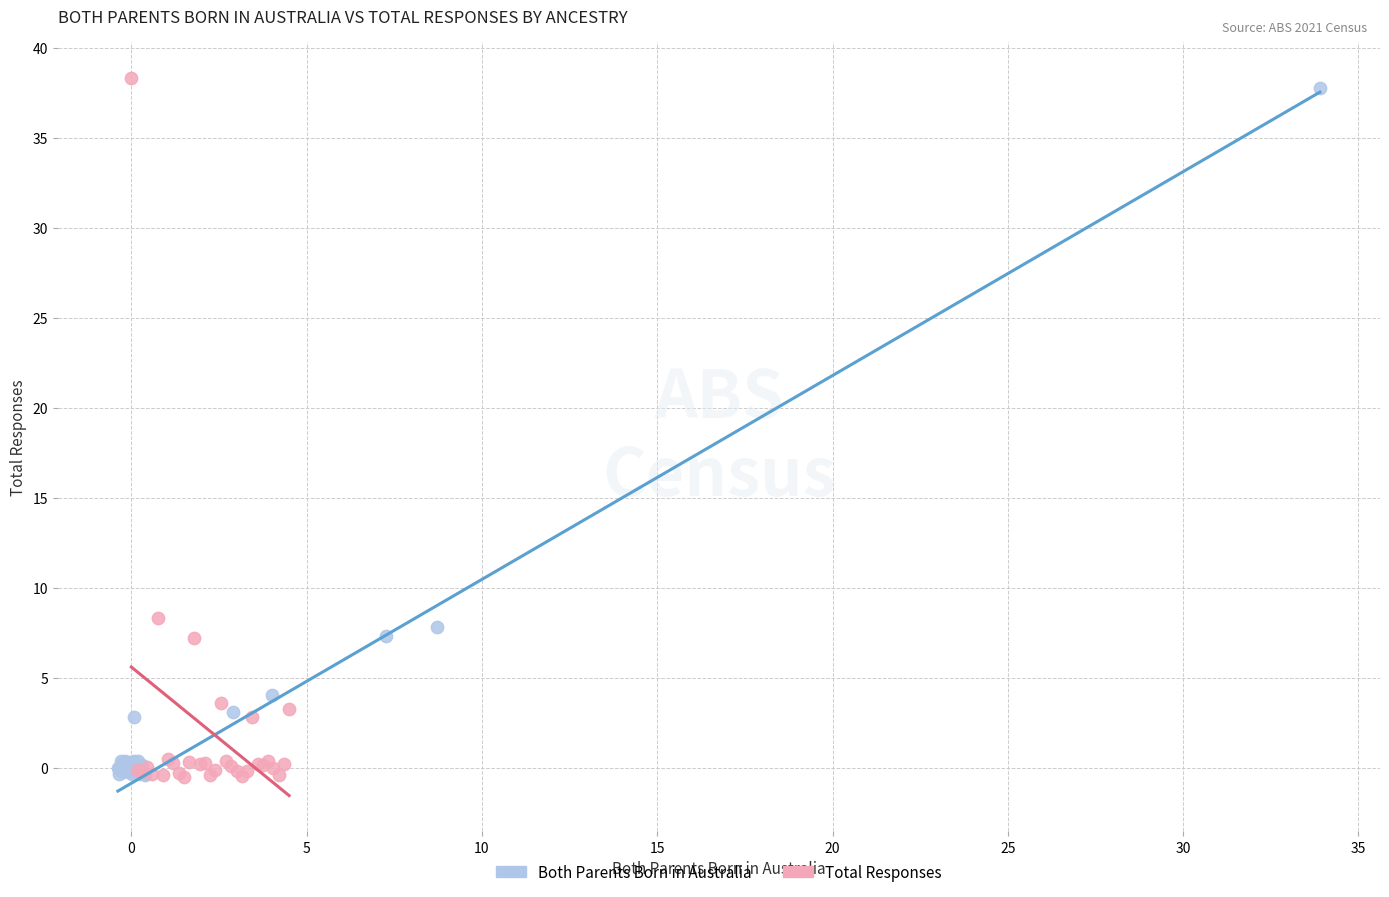

Which series has the widest spread of Y values?

Total Responses